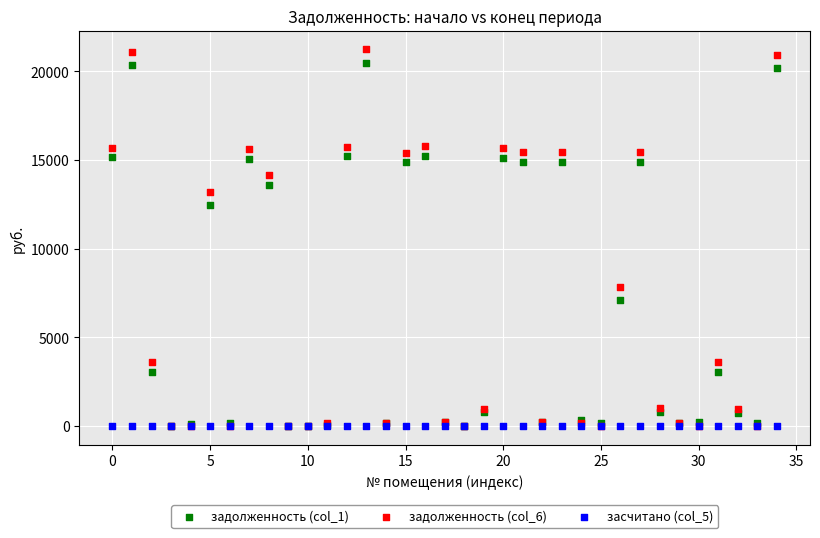

Across all series, what Y value is closest to 10615?

12439.6